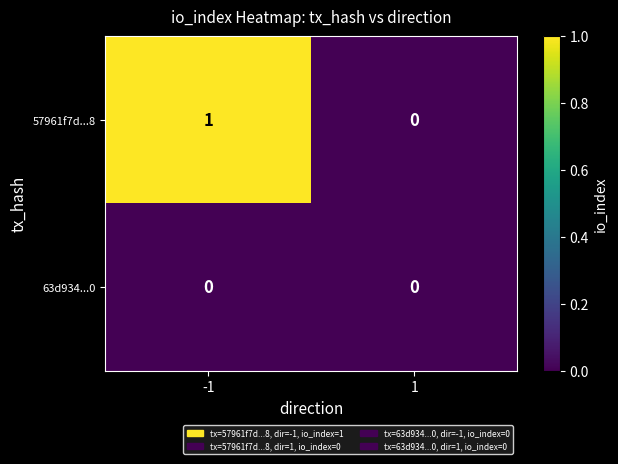

Reading right to left, what are all the values shown in this chart?

57961f7d...8: 0	1
63d934...0: 0	0